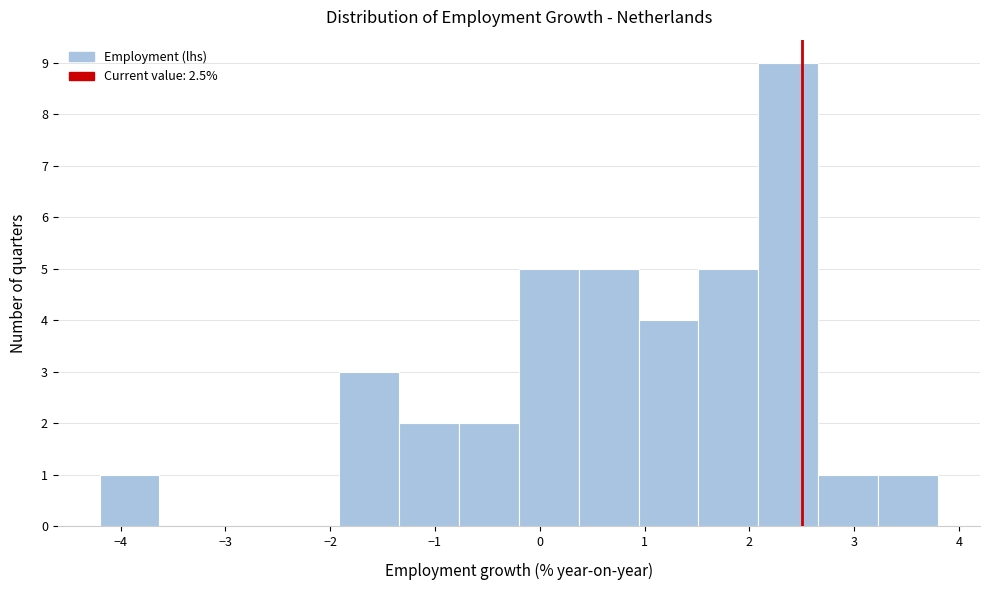

How tall is the bar that spans 2.1 to 2.7 on the x-axis? Neither the bar edges nor the heights are printed on the chart, so give them approximately, as read against the axes.

9